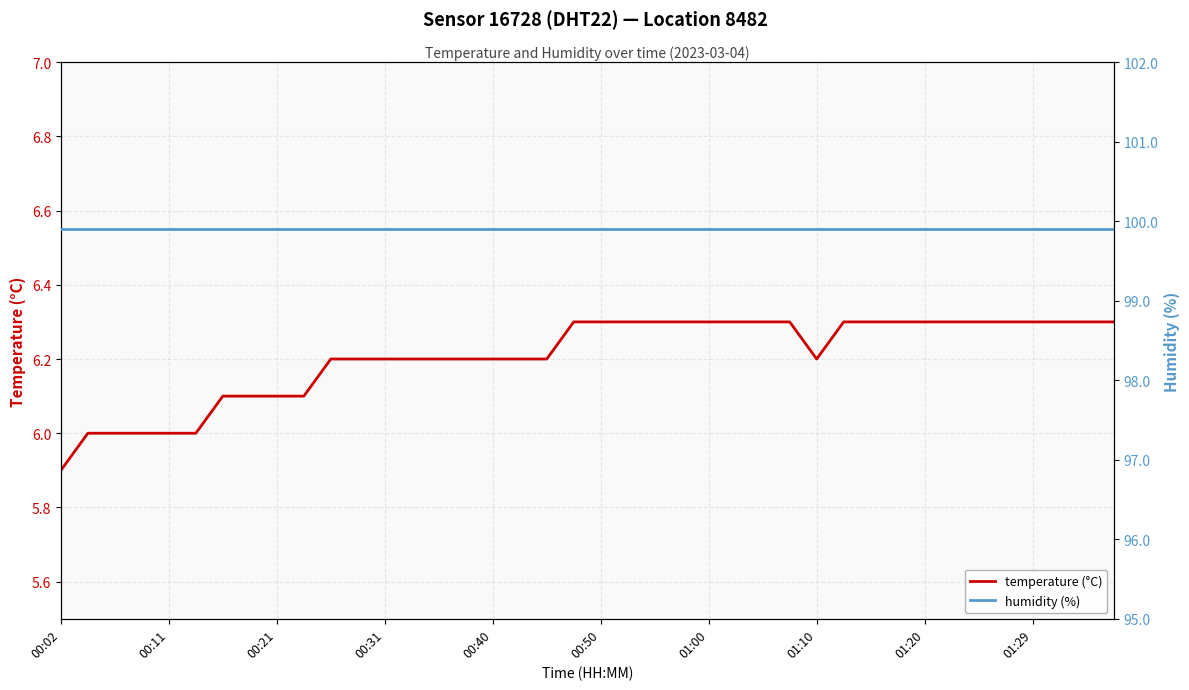

How many lines are shown in the chart?

2